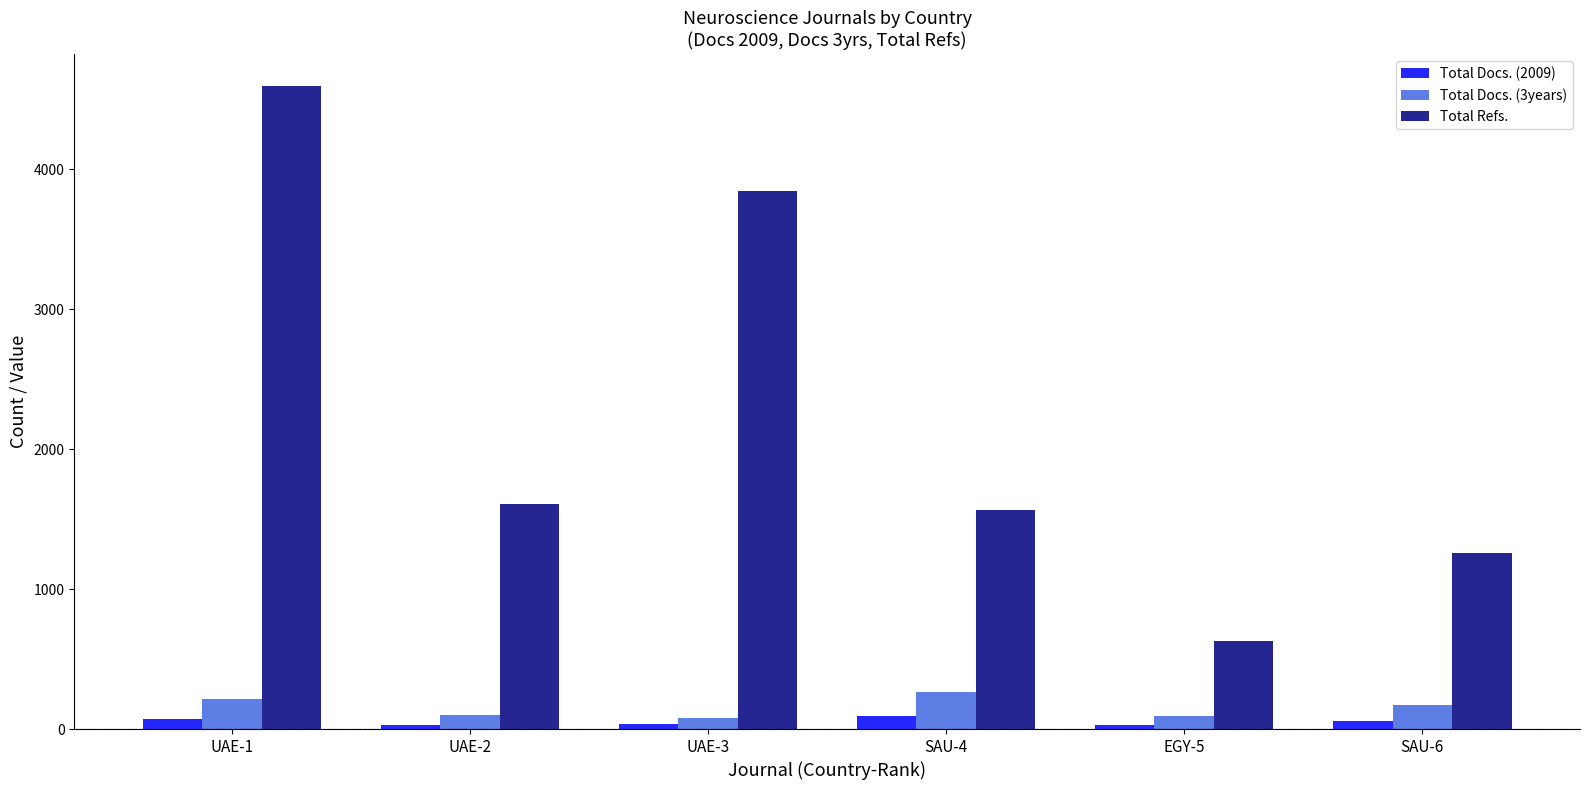

Where is Total Refs. nearest to the value 2610?

UAE-2